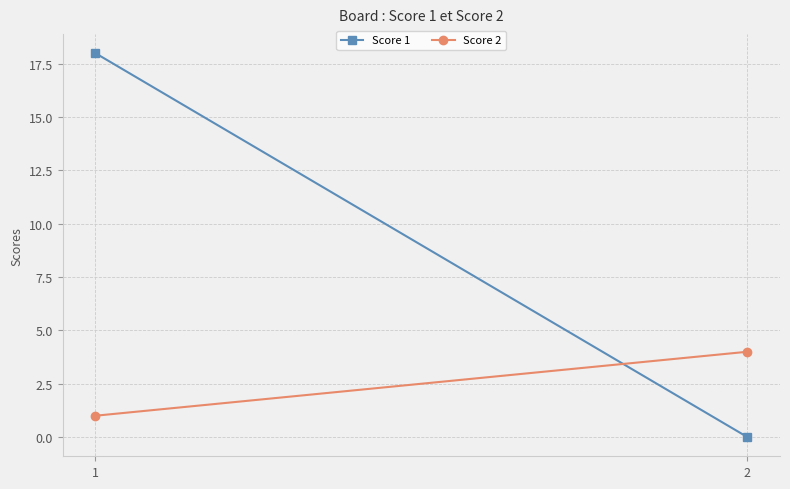

At which label is Score 2 closest to 2?

1